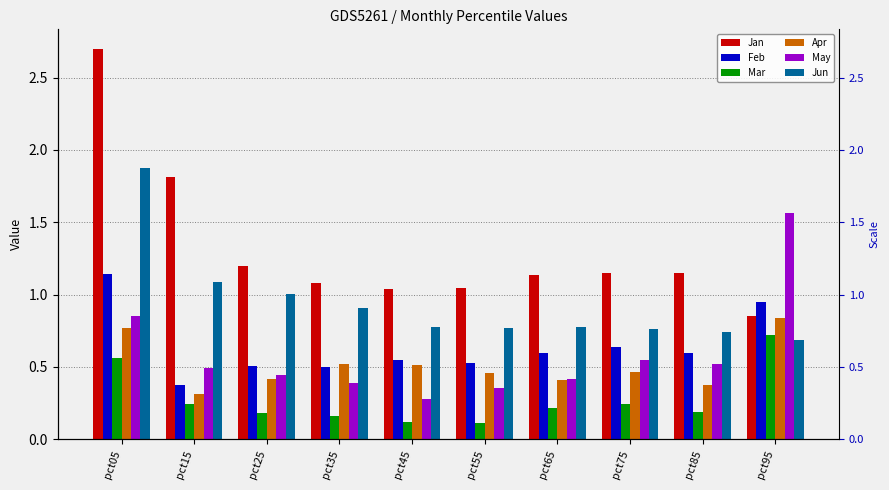

True or false: Feb has a value of 0.3 at pct85.

False